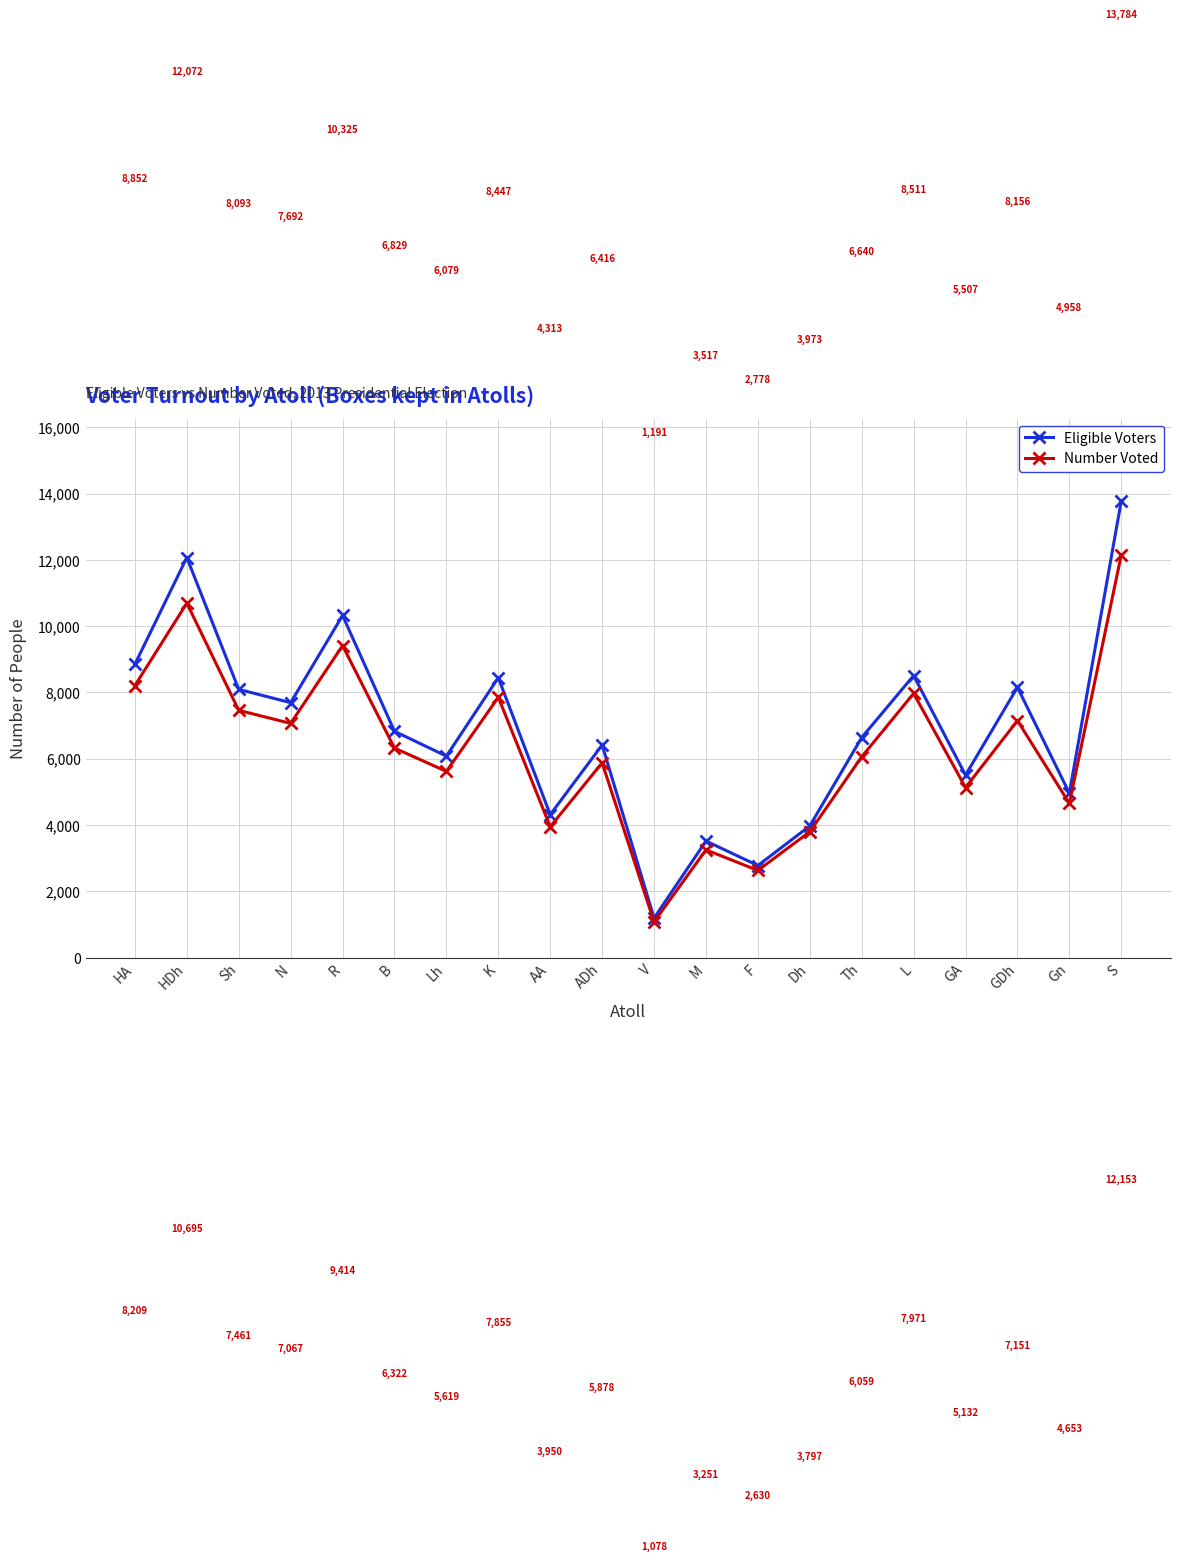

True or false: Eligible Voters and Number Voted cross at least once.

False